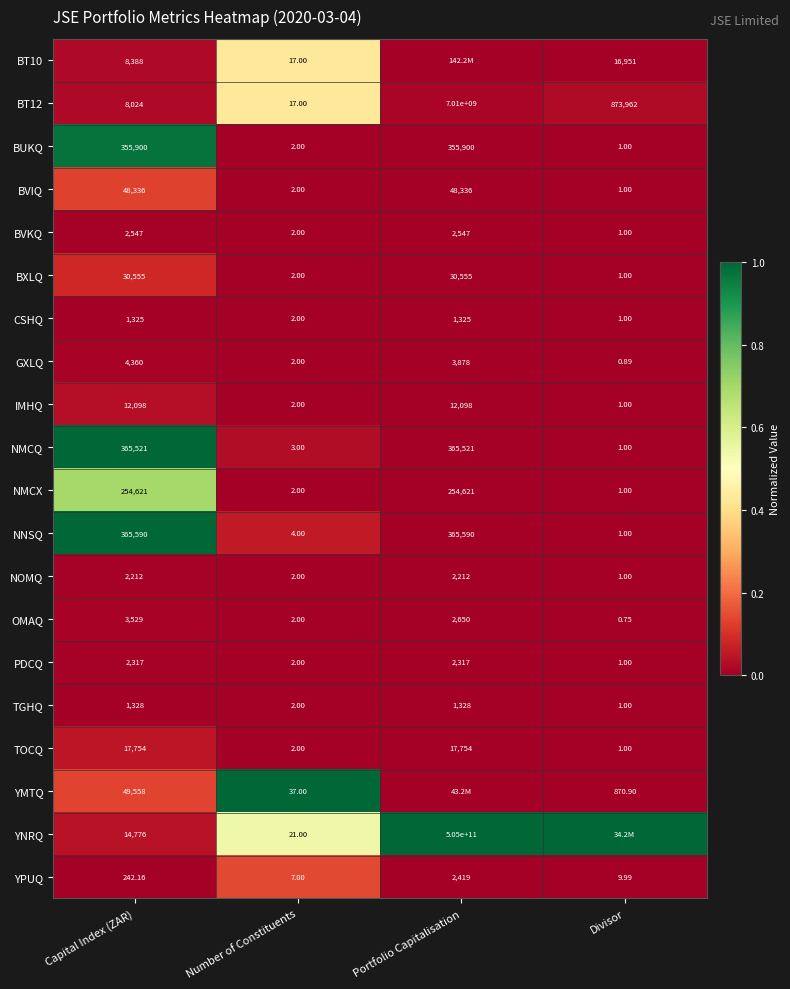

List the labels in order of OMAQ value, largest first.

Capital Index (ZAR), Portfolio Capitalisation, Number of Constituents, Divisor